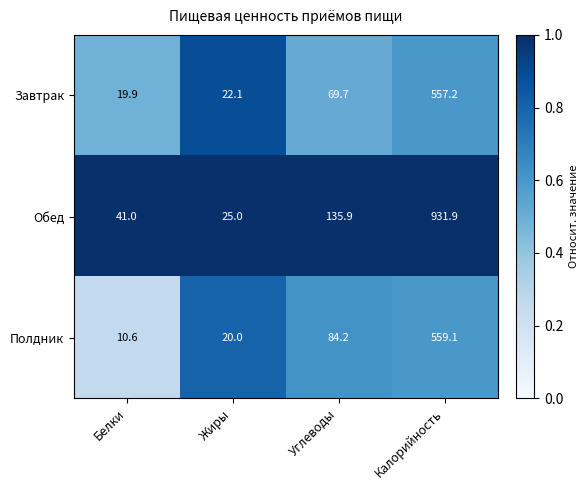

Rank the series by their maximum value, from lowest to highest.

Завтрак, Полдник, Обед